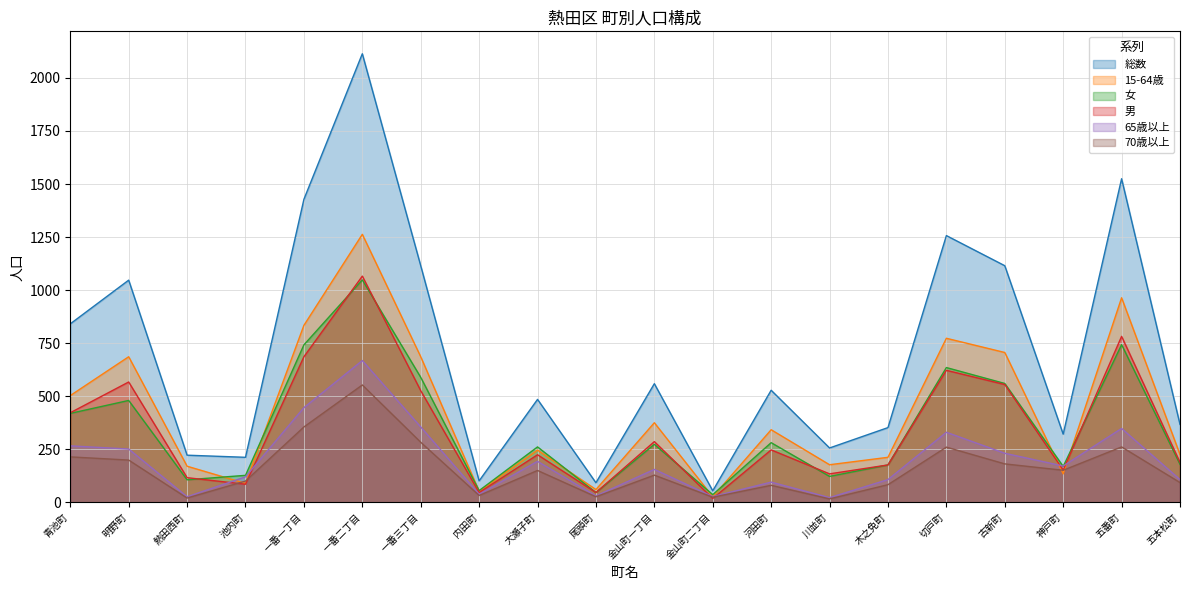

How many lines are shown in the chart?

6